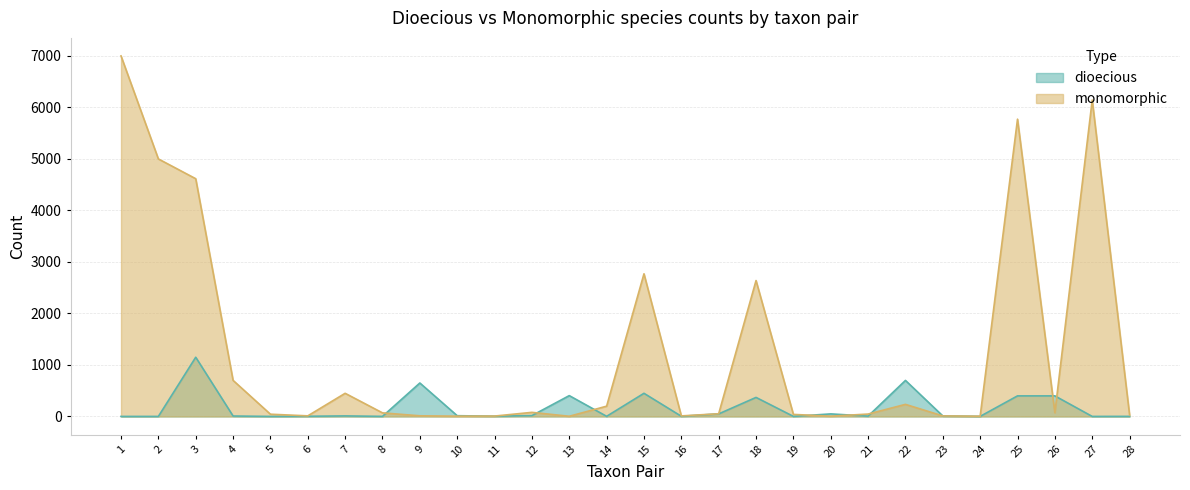

At which label does monomorphic first exceed 70?

1